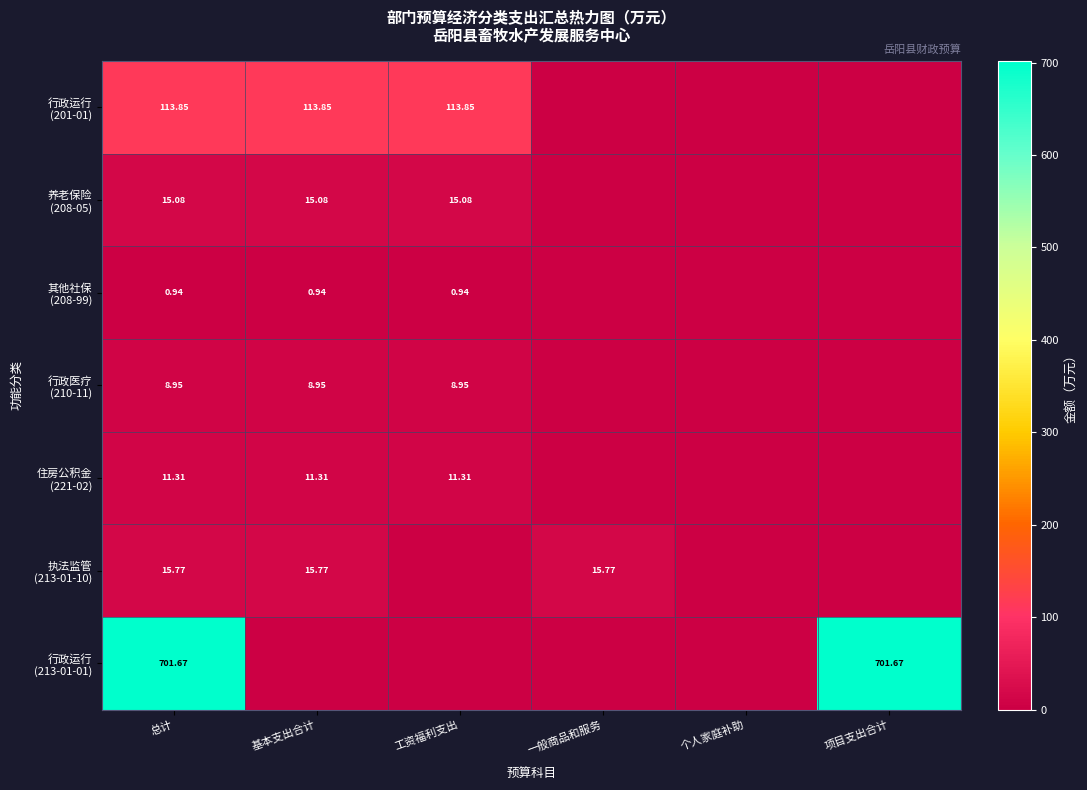

True or false: 执法监管 (213-01-10) has a value of 15.8 at 基本支出合计.

True